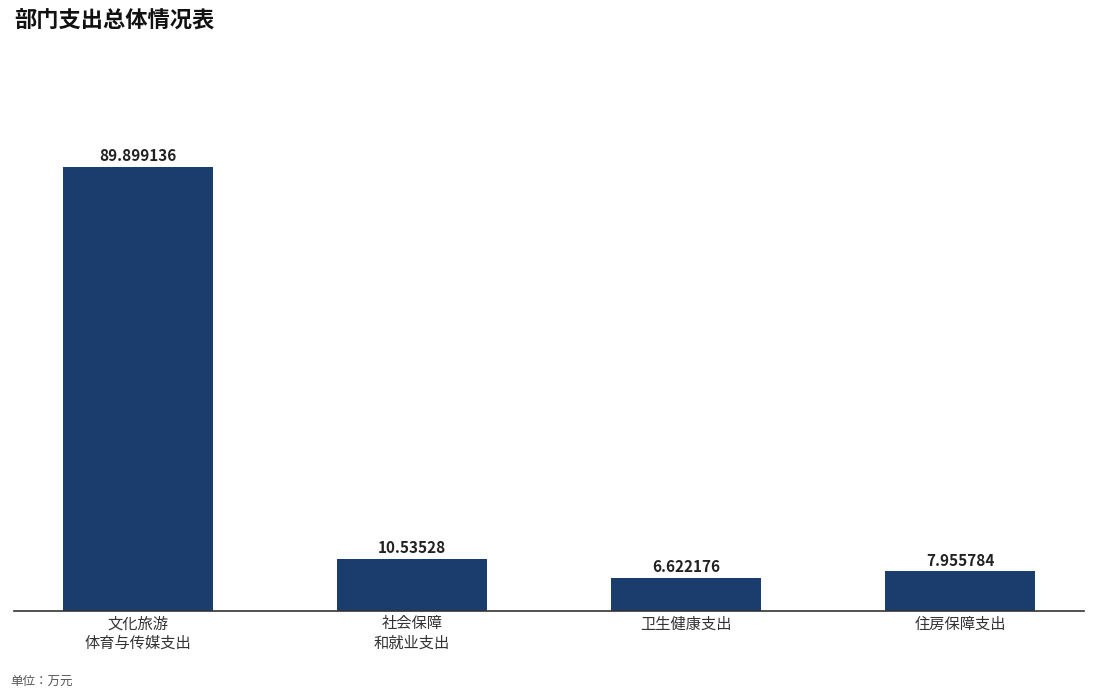

Rank the categories by value from highest to lowest.

文化旅游
体育与传媒支出, 社会保障
和就业支出, 住房保障支出, 卫生健康支出